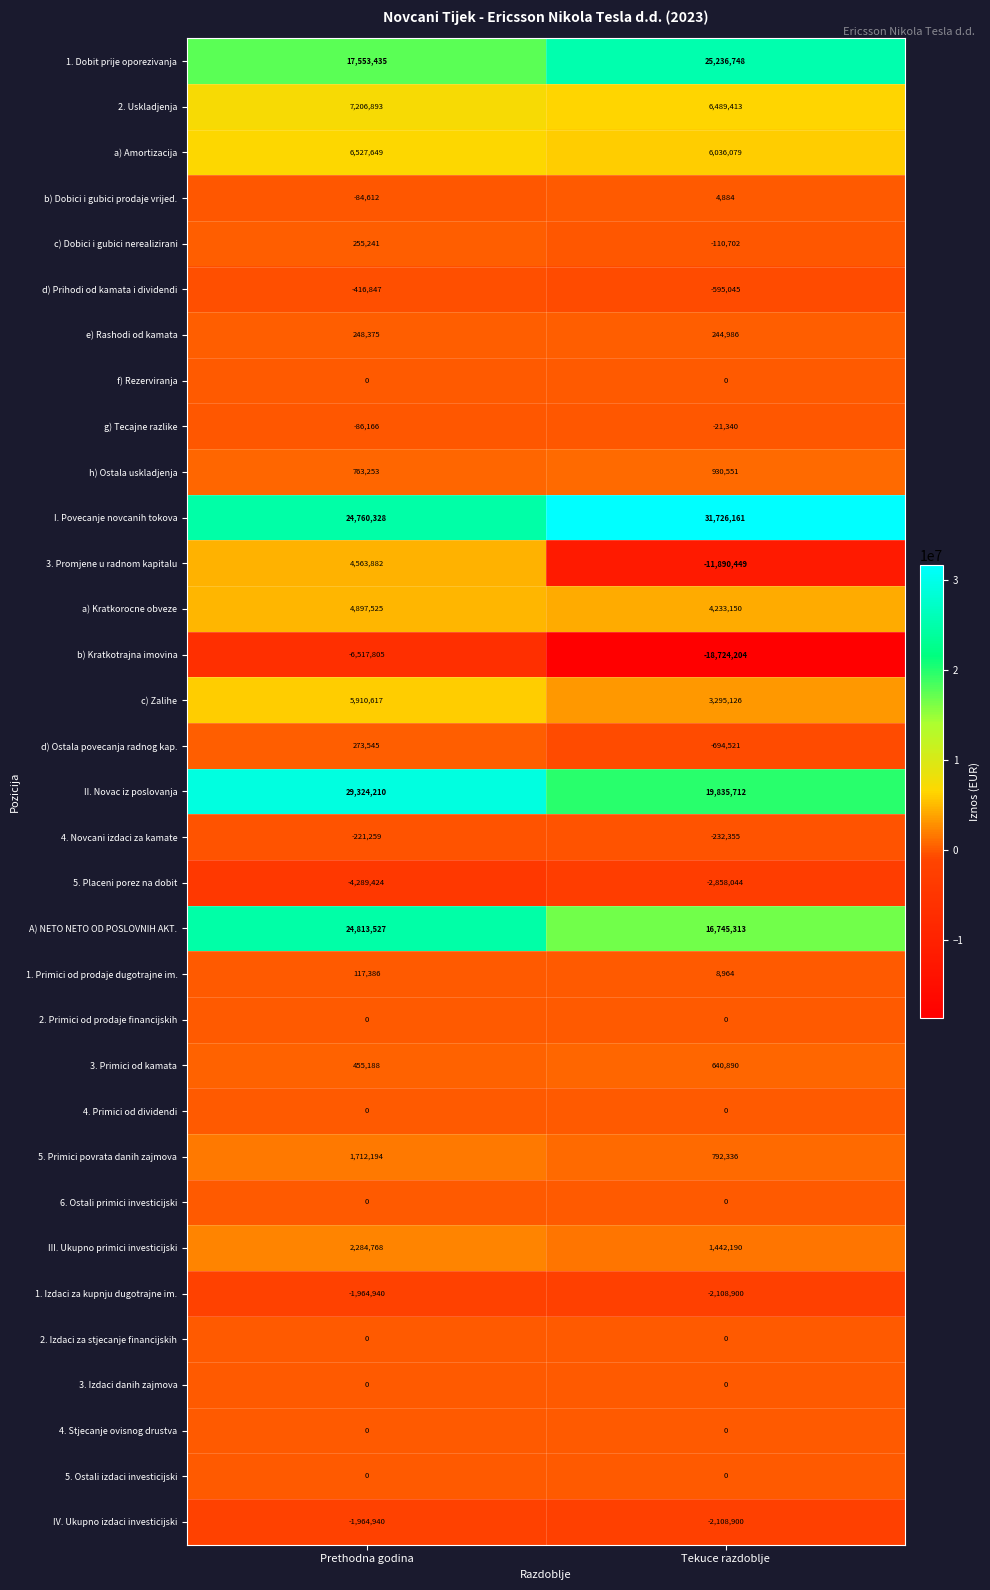

Which series has the largest total across all categories?

I. Povecanje novcanih tokova